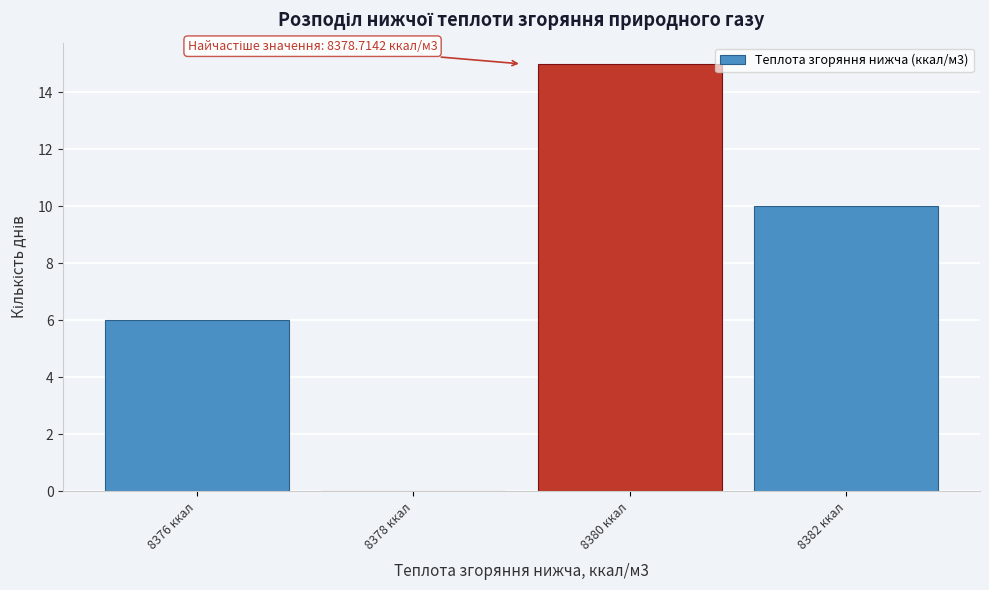

Reading left to right, extract all data points from this chart.

8376 ккал=6	8378 ккал=0	8380 ккал=15	8382 ккал=10